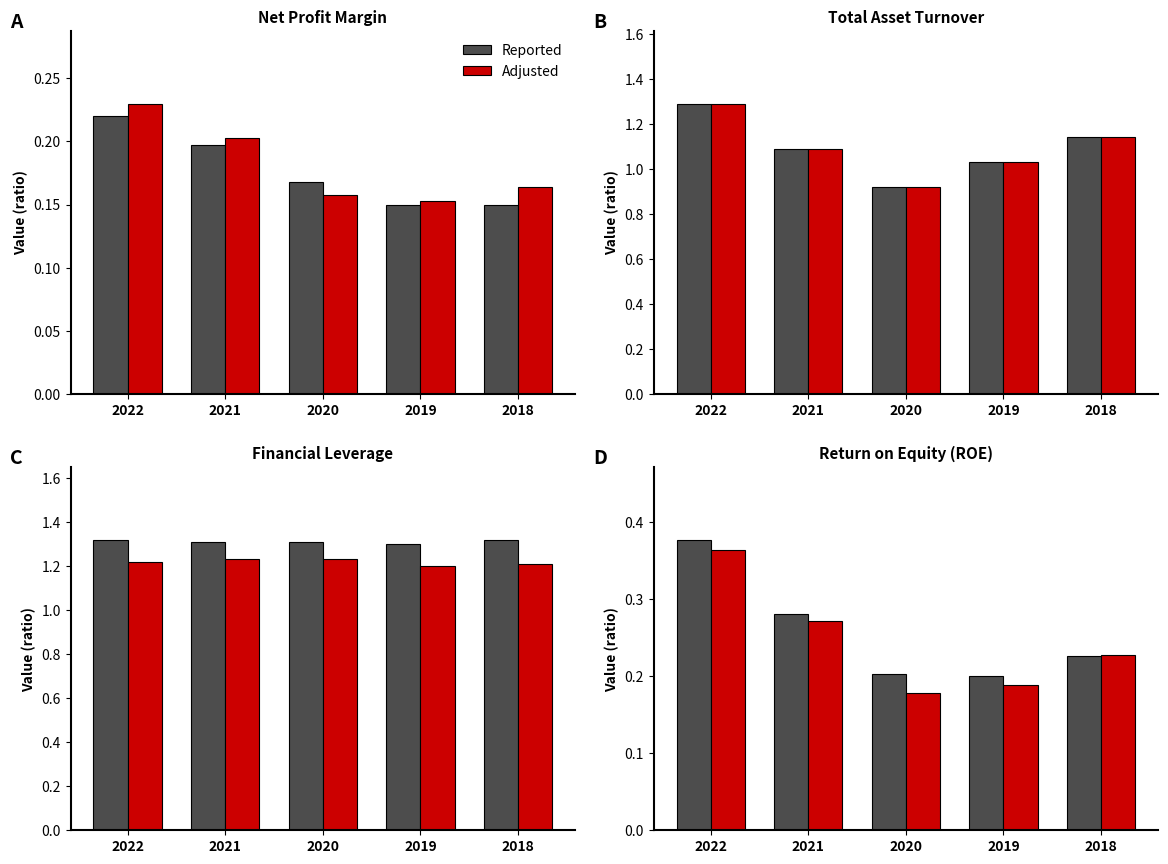

Which category has the highest value across all series?

2022